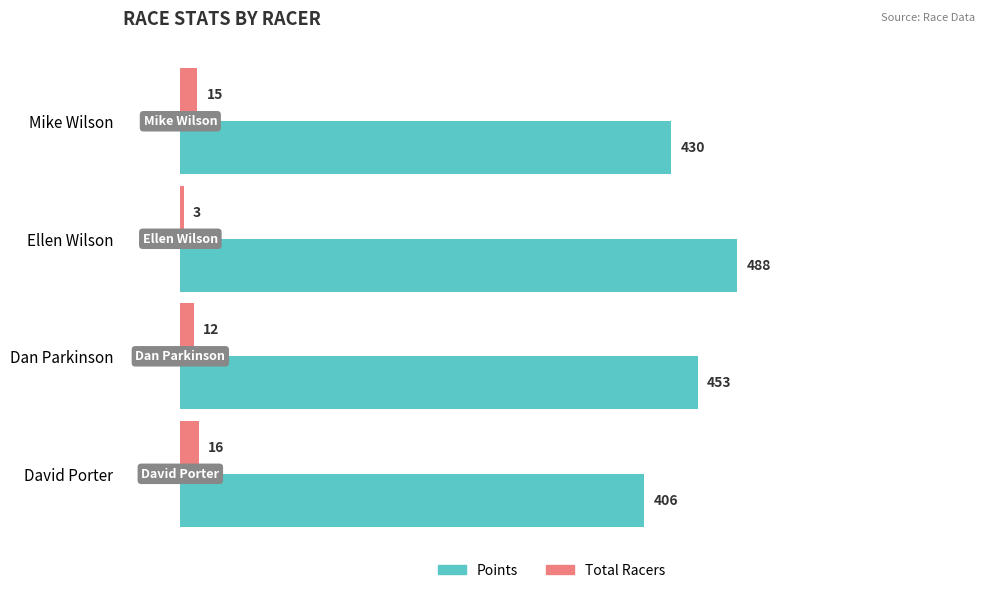

True or false: Points has a value of 228.7 at Ellen Wilson.

False